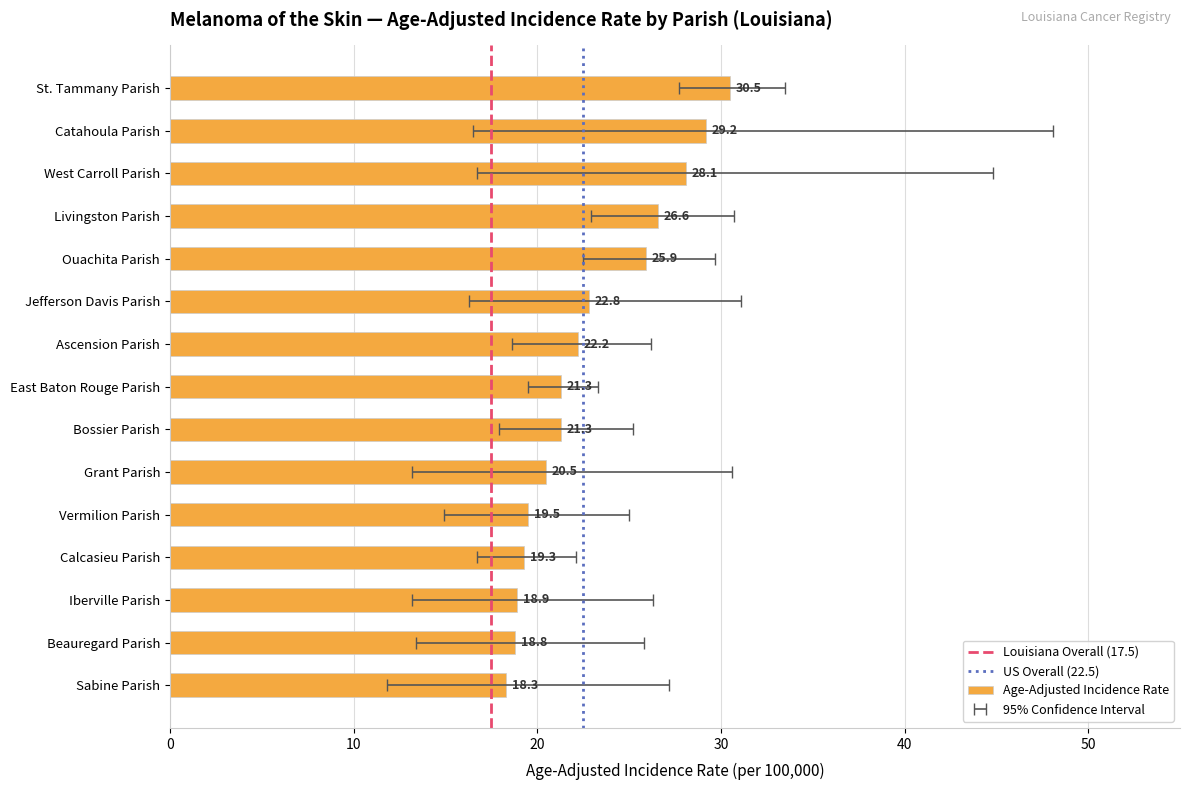

Reading left to right, extract all data points from this chart.

St. Tammany Parish=30.5	Catahoula Parish=29.2	West Carroll Parish=28.1	Livingston Parish=26.6	Ouachita Parish=25.9	Jefferson Davis Parish=22.8	Ascension Parish=22.2	East Baton Rouge Parish=21.3	Bossier Parish=21.3	Grant Parish=20.5	Vermilion Parish=19.5	Calcasieu Parish=19.3	Iberville Parish=18.9	Beauregard Parish=18.8	Sabine Parish=18.3